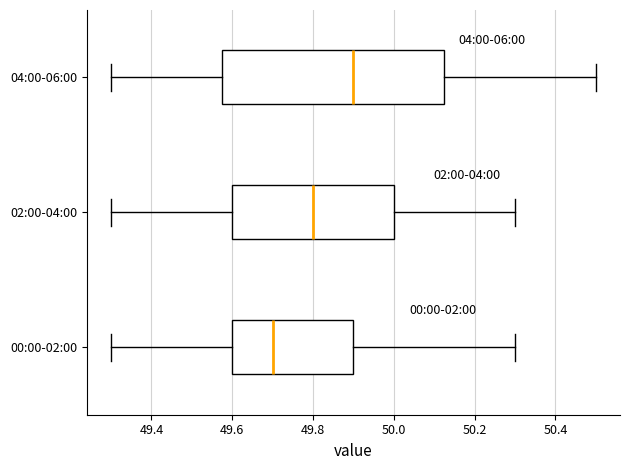

Which box's median line is the furthest to the right?

04:00-06:00